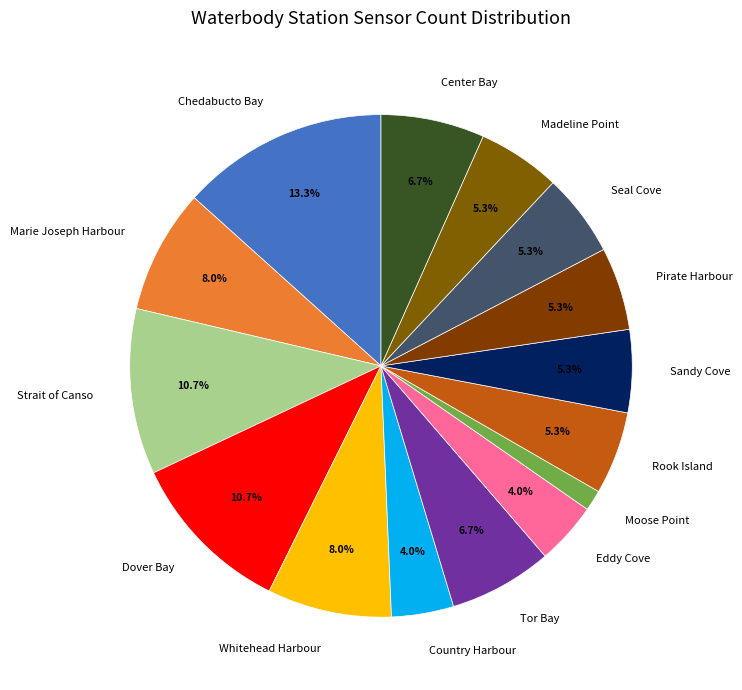

Approximately how many times larger is the value at Chedabucto Bay compared to Country Harbour?

3.3